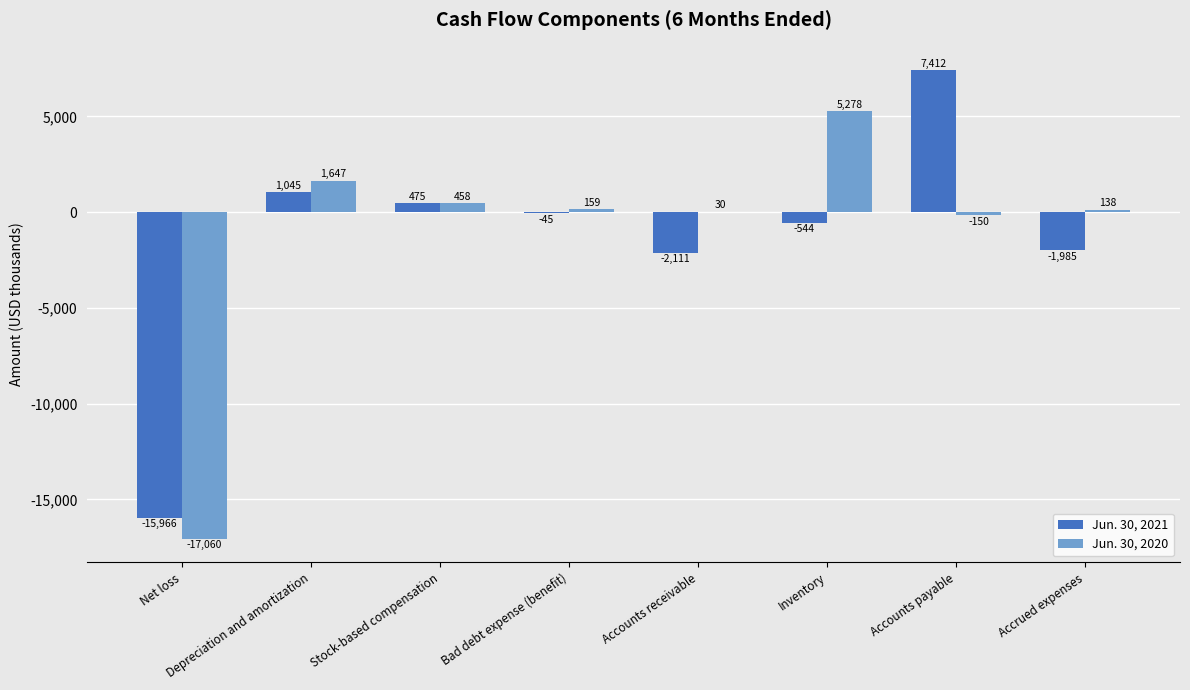

True or false: Jun. 30, 2020 has a value of 30 at Accounts receivable.

True